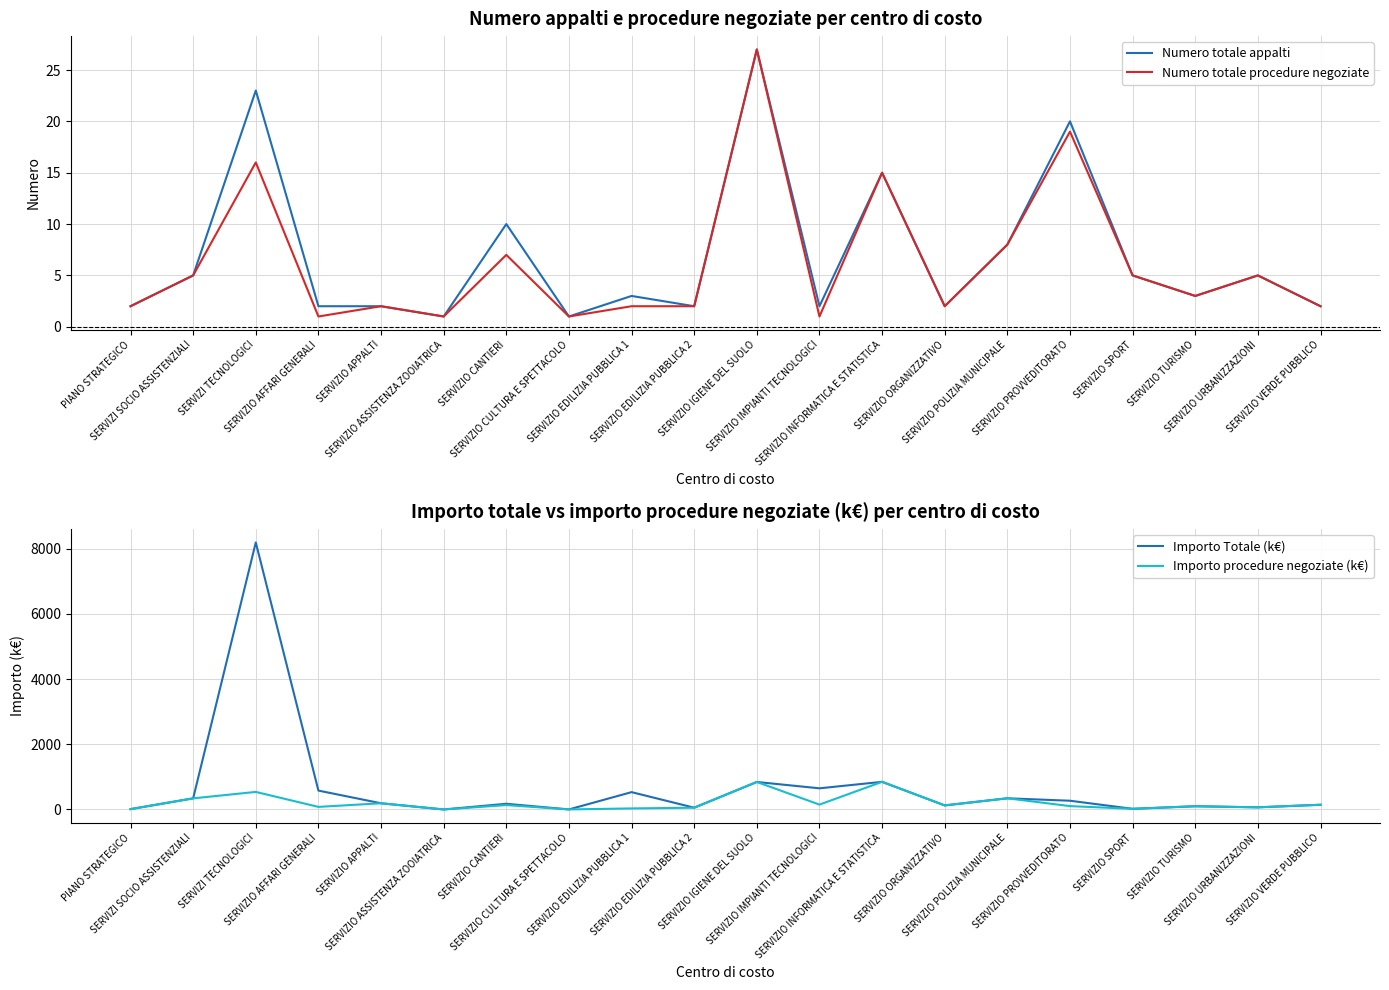

Where is Numero totale procedure negoziate nearest to the value 14?

SERVIZIO INFORMATICA E STATISTICA